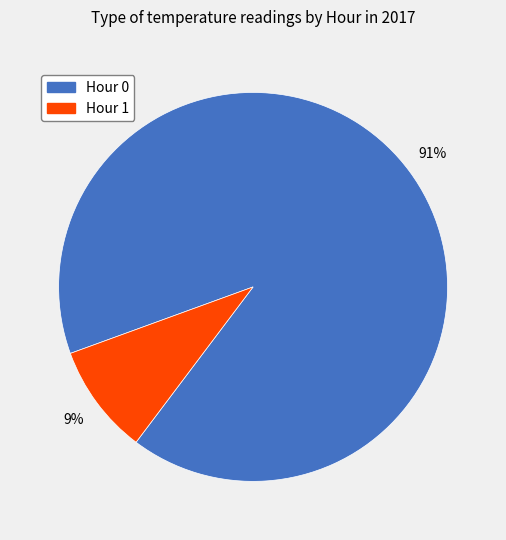

Do Hour 1 and Hour 0 together represent more than half of the pie?

Yes